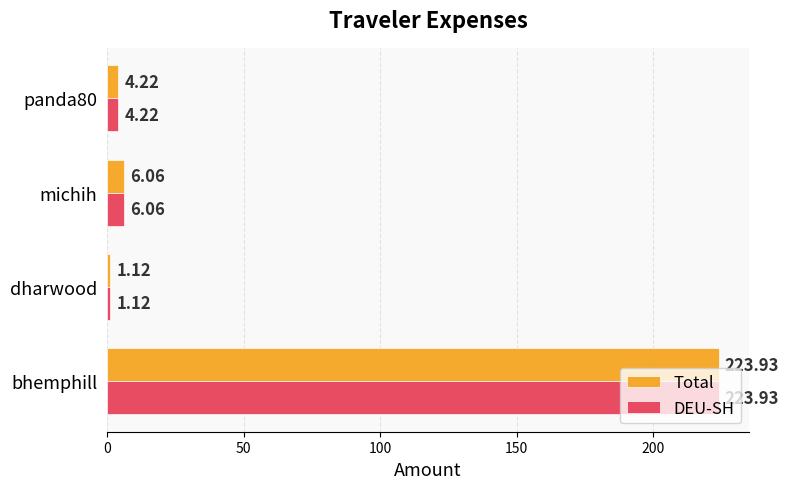

What are all the series names shown in the legend?

Total, DEU-SH